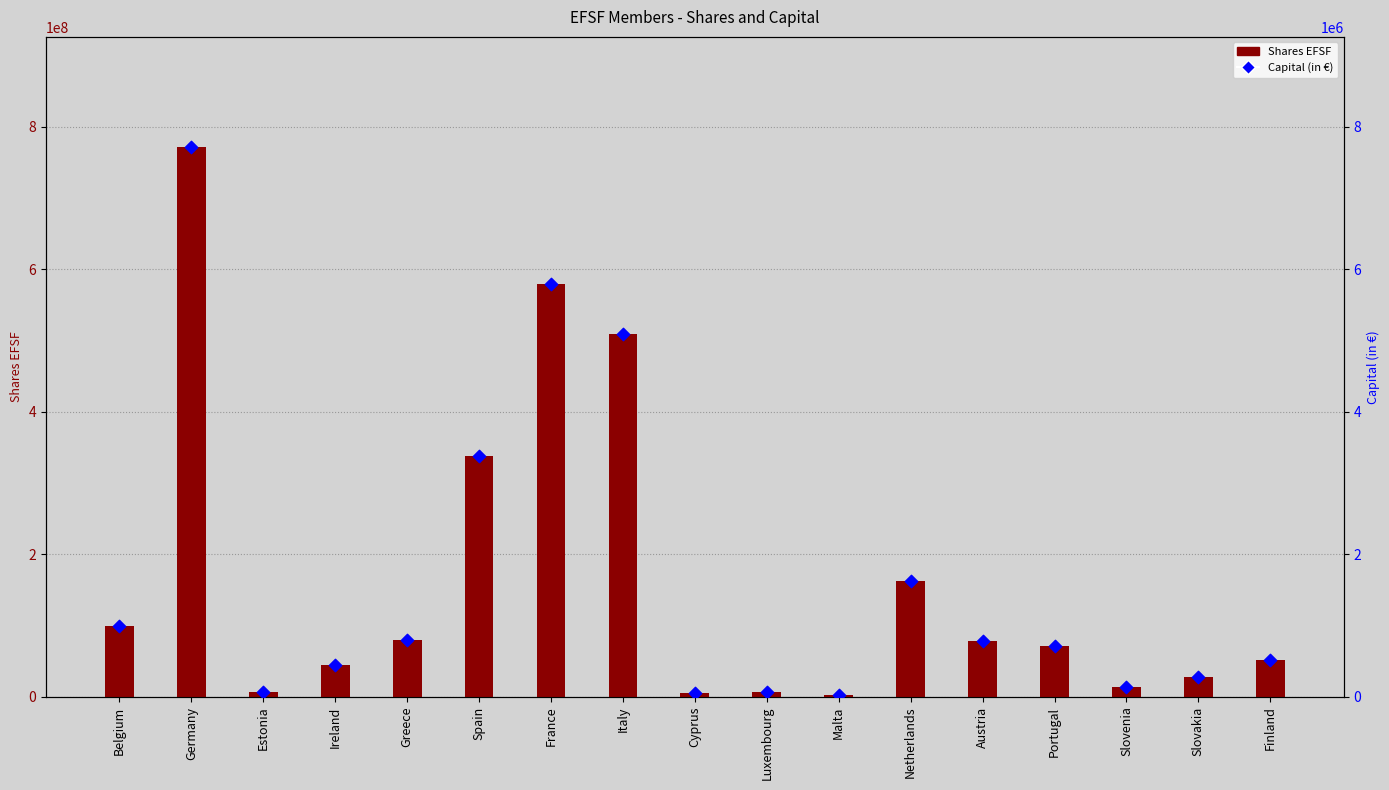

Which series reaches the minimum Y coordinate?

Capital (in €)